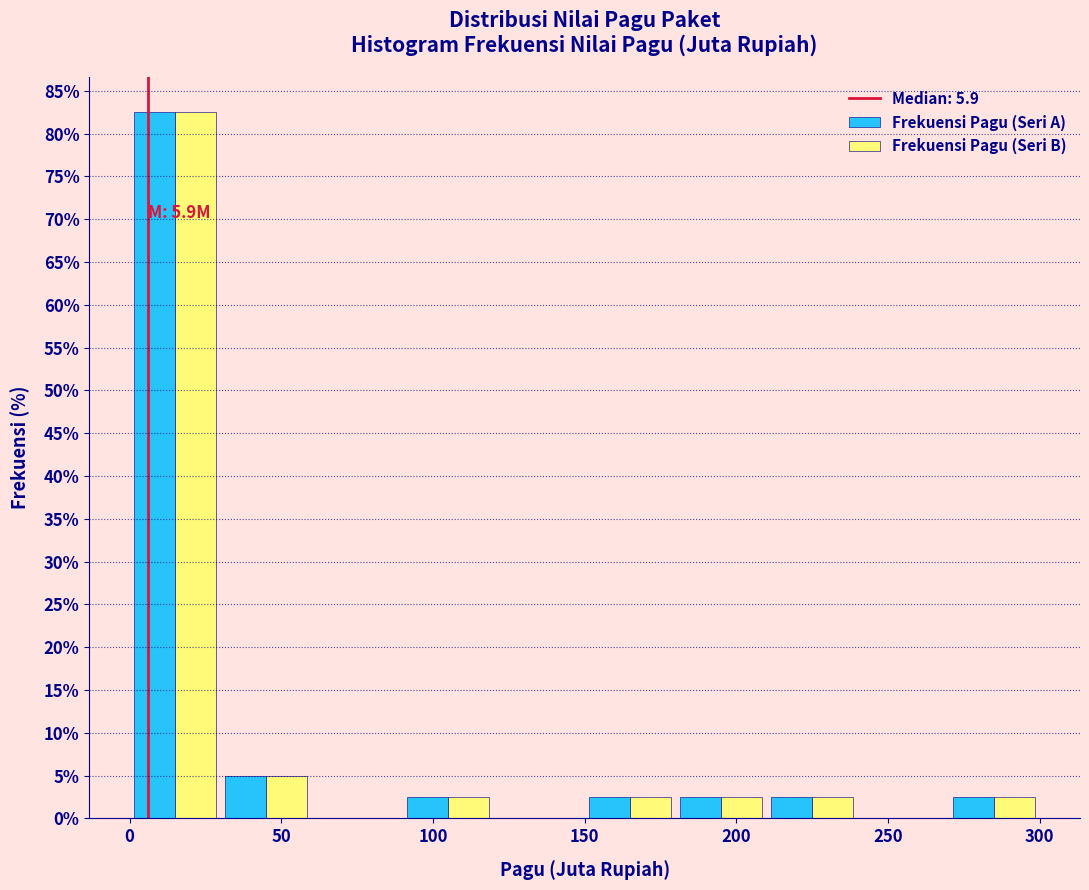

In the Frekuensi Pagu (Seri B) series, which range on the x-axis has the tallest bar?

0 to 30